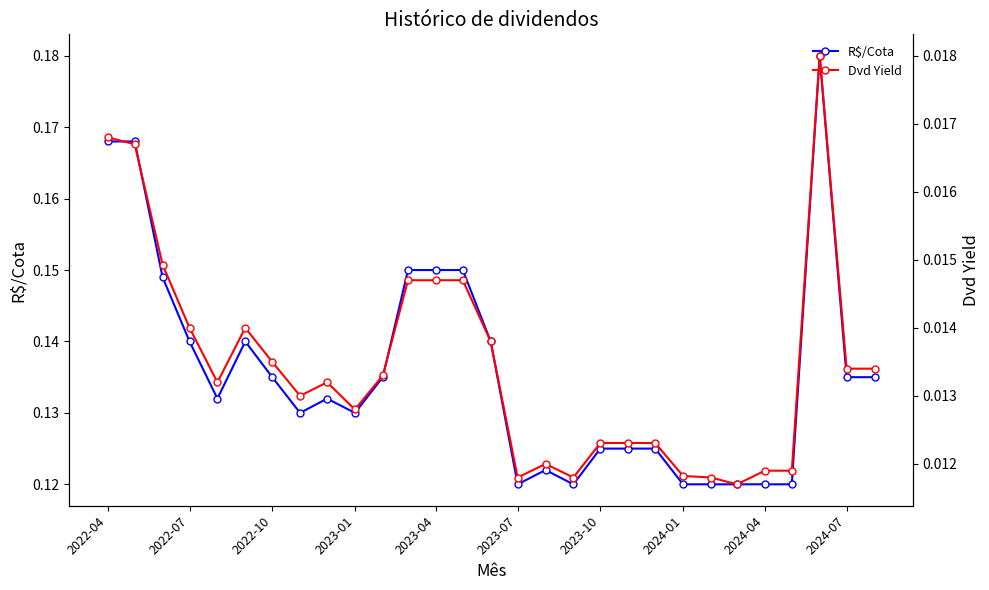

Count the R$/Cota values in the range 0 to 1.

29